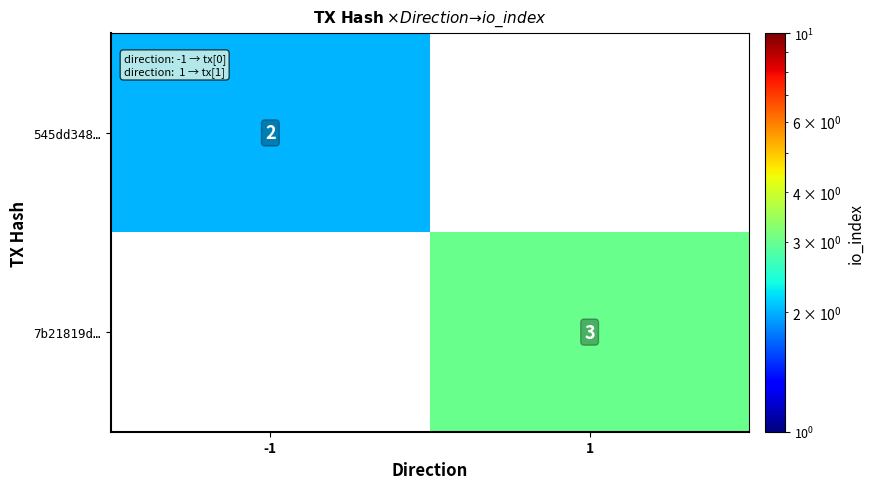

Is it true that 545dd348… equals 2 at -1?

True